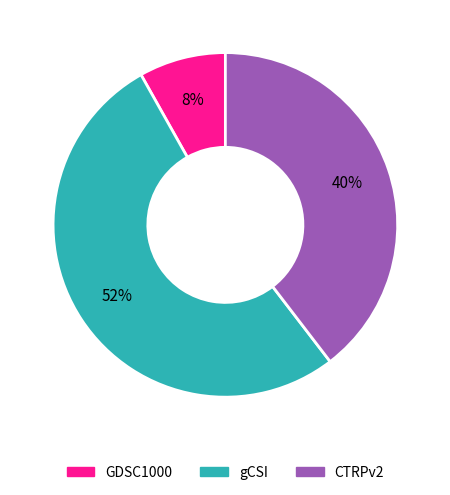

To the nearest percent, what is the difference between the largest and smallest slice percentages?

44%